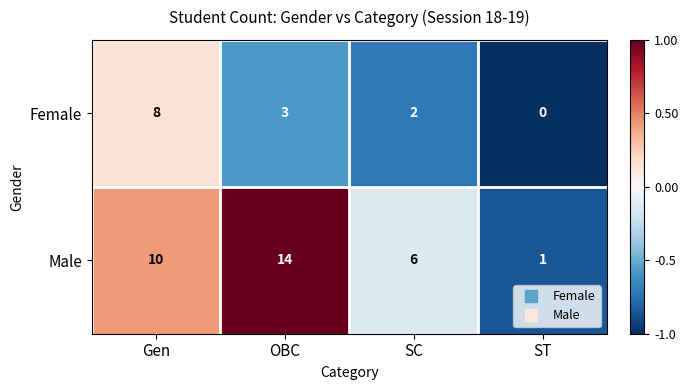

Which series has the widest spread of values?

Male